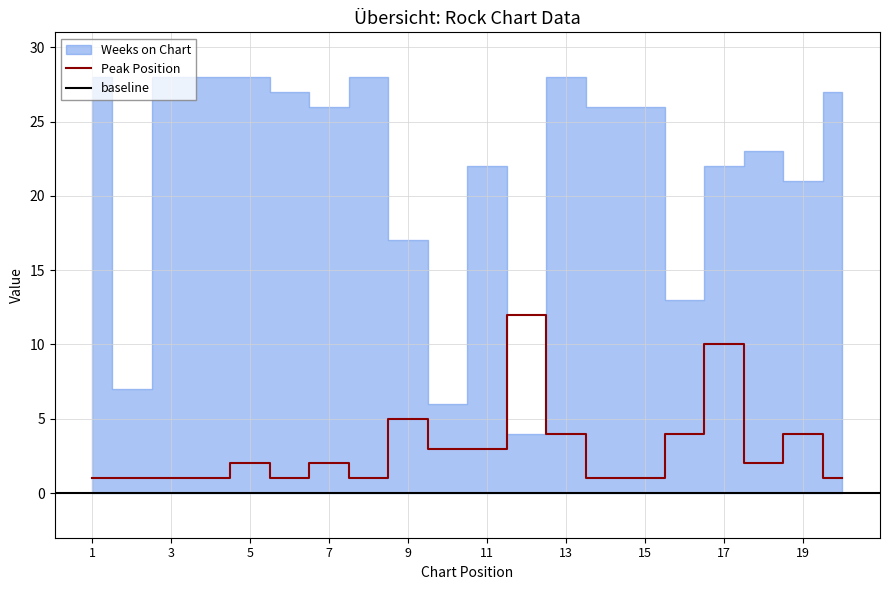

What is the ratio of the value at 7 to the value at 19?

0.5